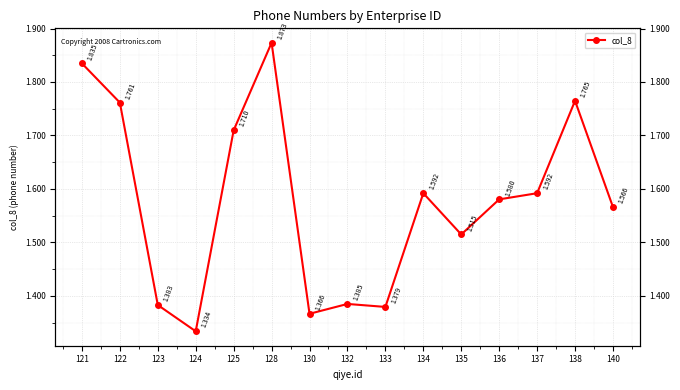

What is the difference between the maximum and minimum values?

0.5